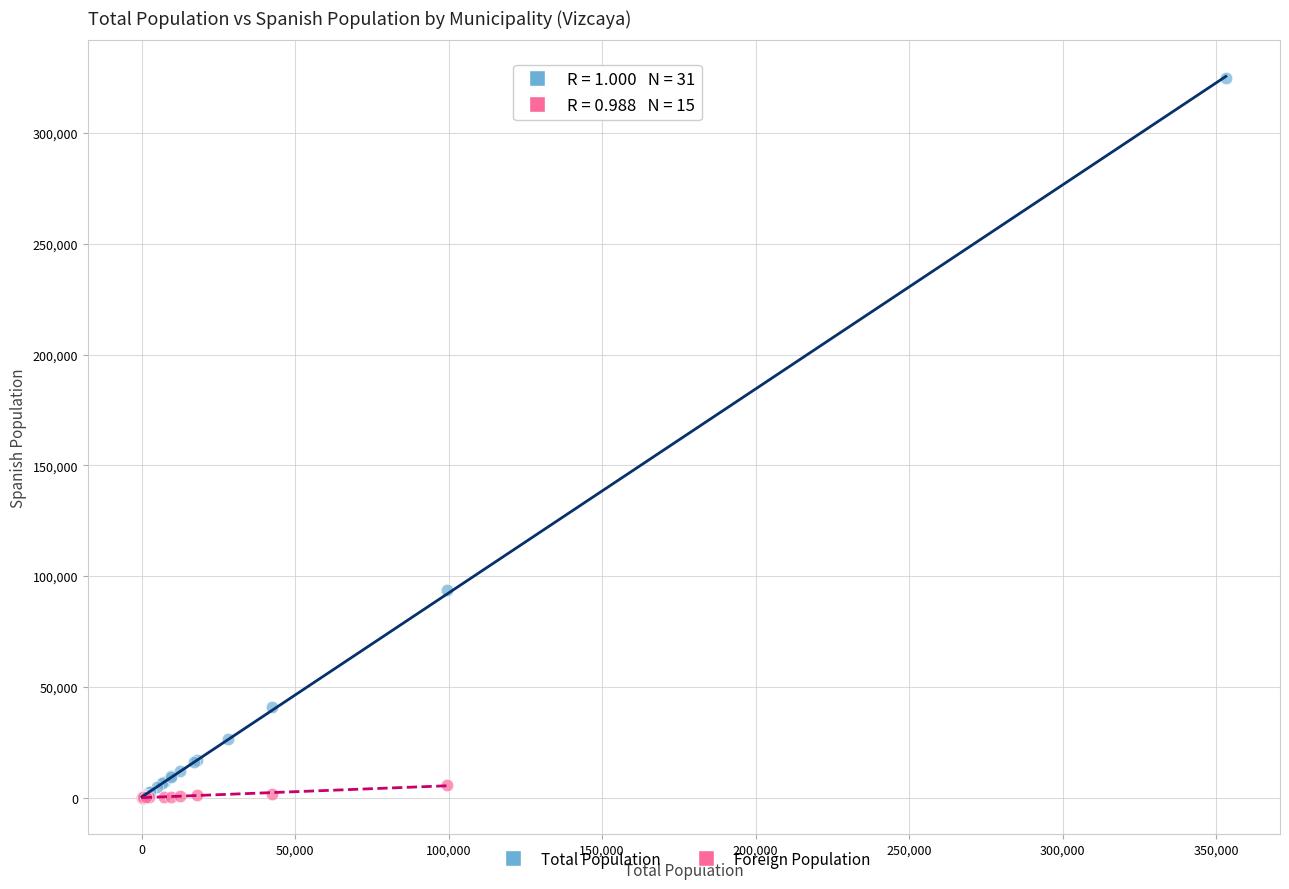

Which series reaches the maximum Y coordinate?

Total Population